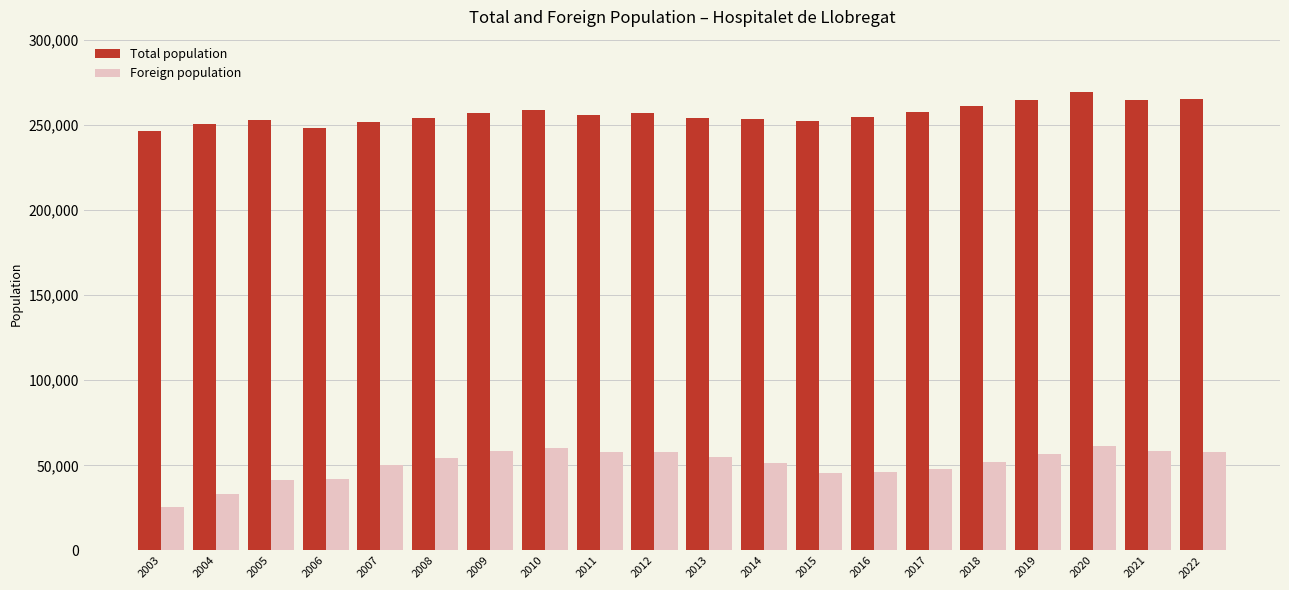

Count the number of data series in this chart.

2